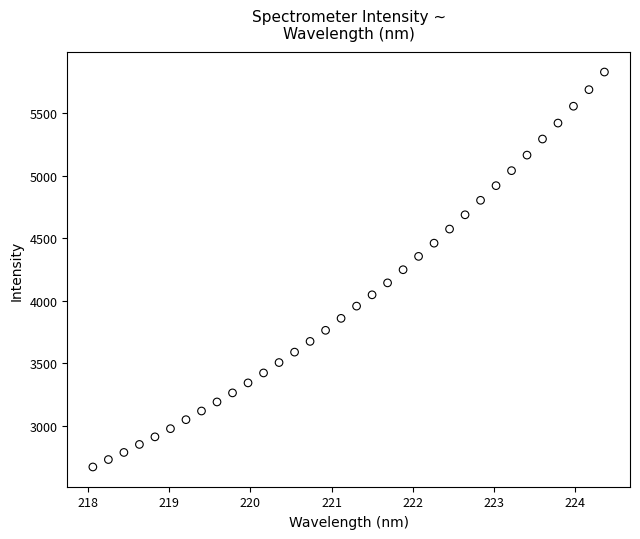

What is the range of X values (max minus min)?

6.3